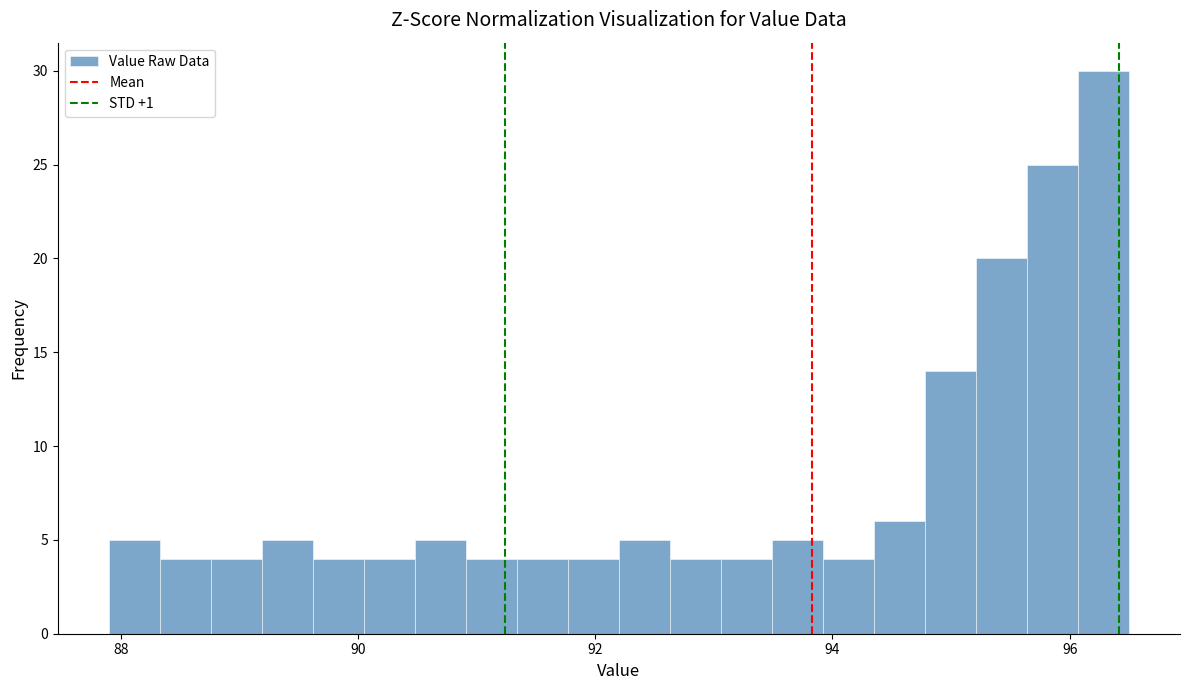

Read against the x-axis, roughly where is the centre of the tallest bar?

96.2